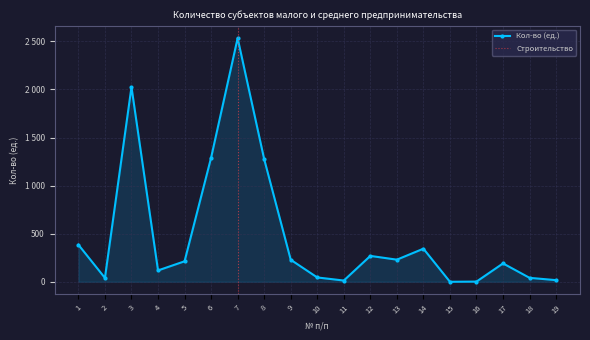

List the labels in order of value, smallest first.

15, 16, 11, 19, 2, 18, 10, 4, 17, 5, 9, 13, 12, 14, 1, 8, 6, 3, 7